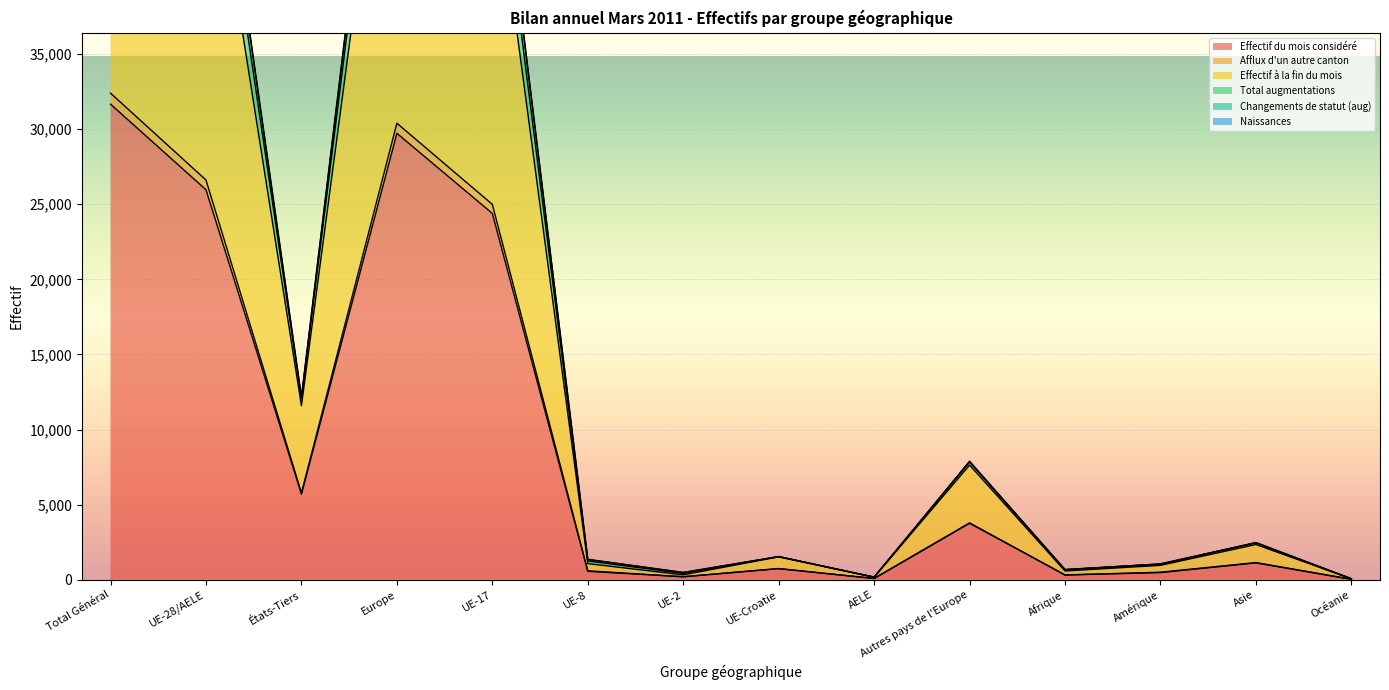

True or false: Effectif à la fin du mois has more than 1 points higher than both neighbors.

True